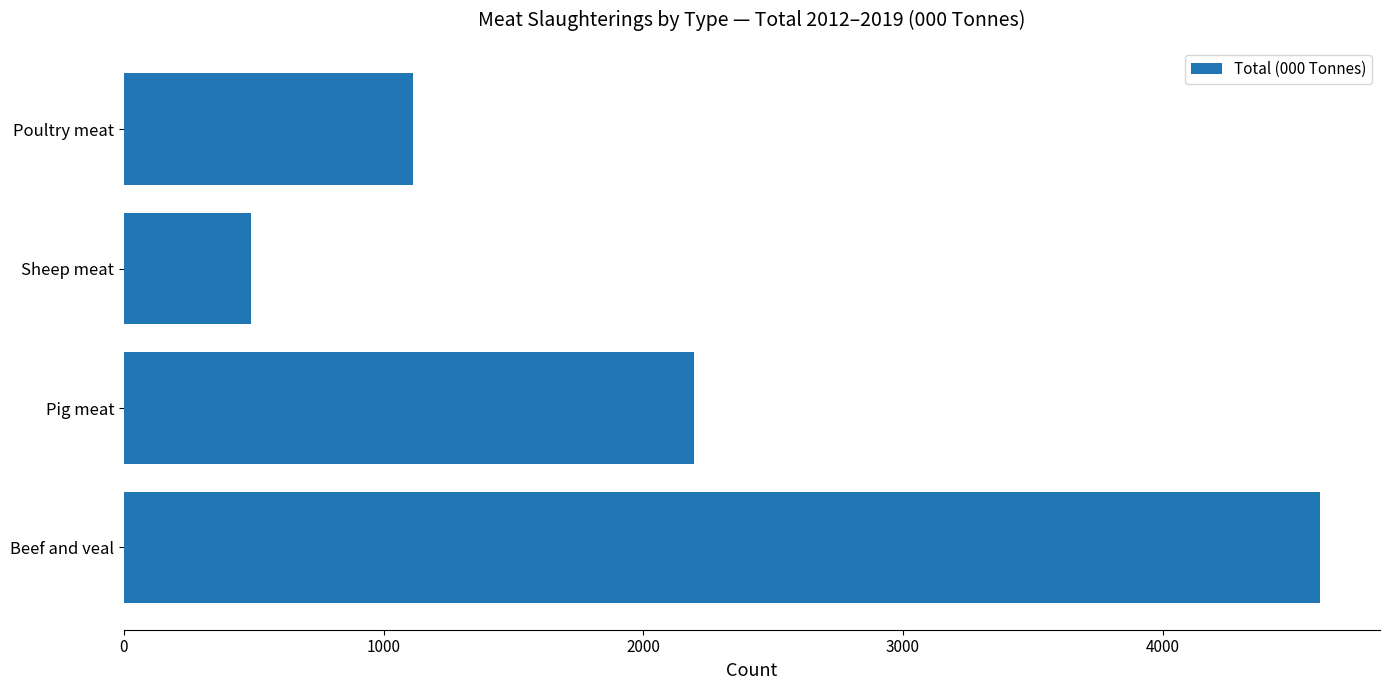

How many values are below 2194?

2